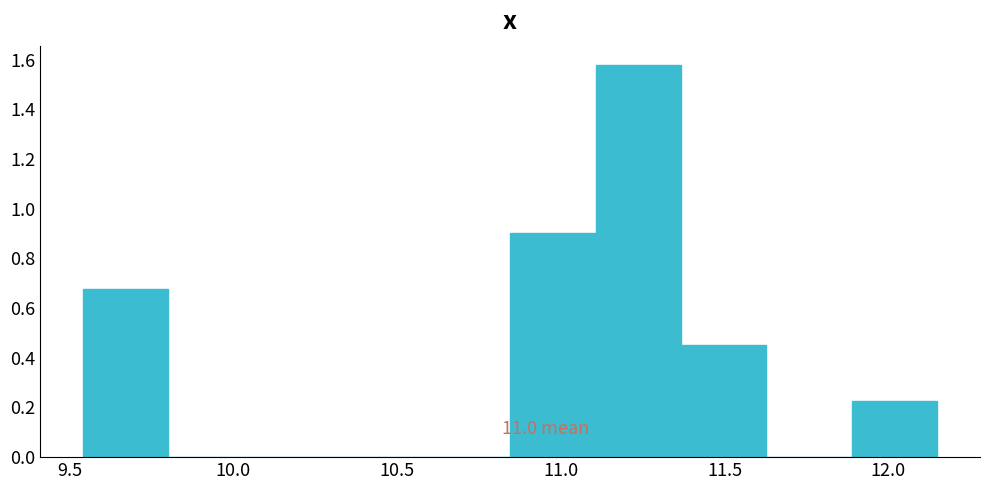

Over which range of the x-axis is the bar tallest?

11.10 to 11.35